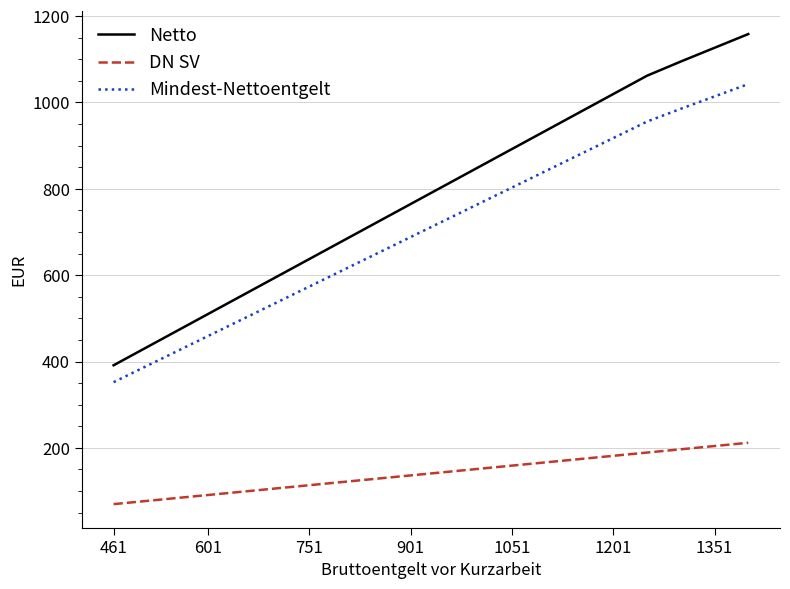

Which series has the largest range (max minus min)?

Netto